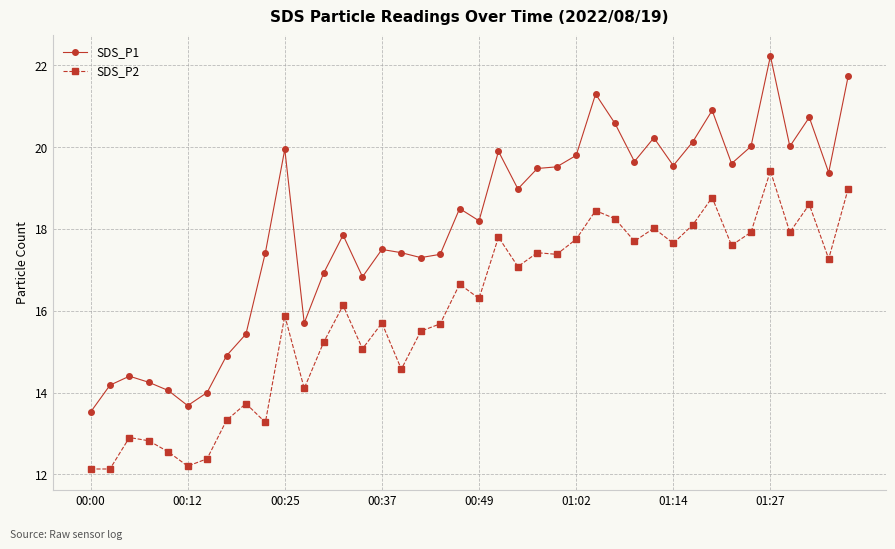

Rank the series by their average value, from lowest to highest.

SDS_P2, SDS_P1